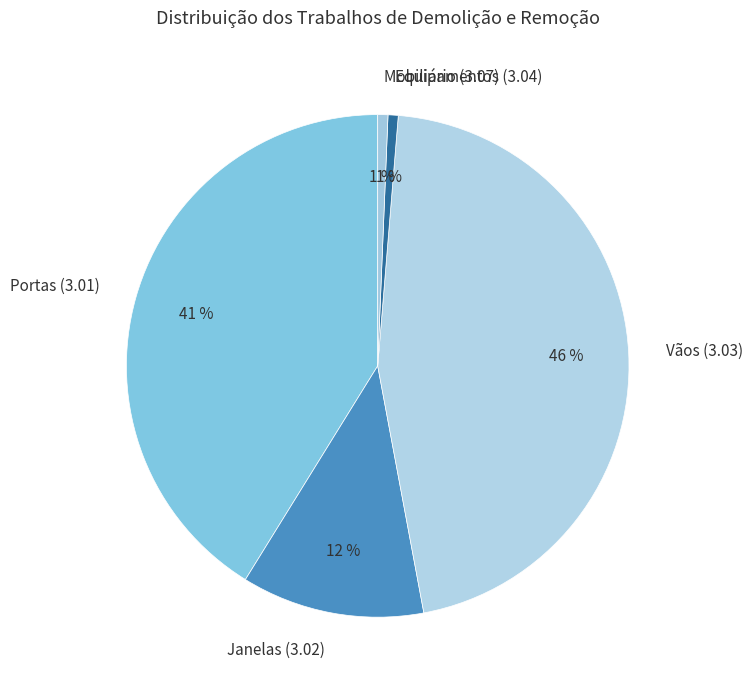

What percentage is the Equipamentos (3.04) slice, to the nearest percent?

1%